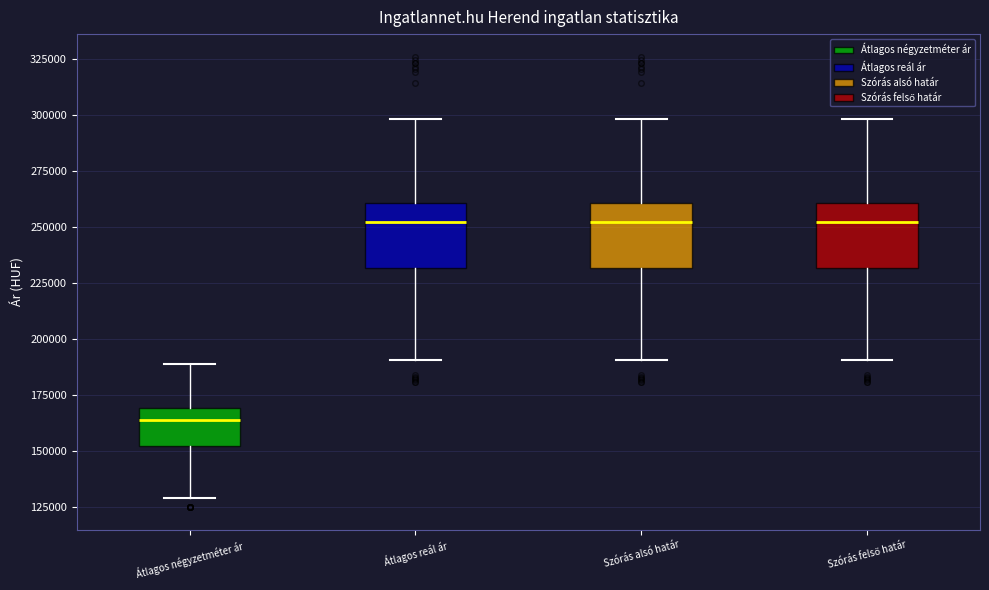

Where does the median line of the box for Szórás alsó határ sit on the y-axis? The values are not printed on the chart, so give them approximately, as read against the axis.

250000